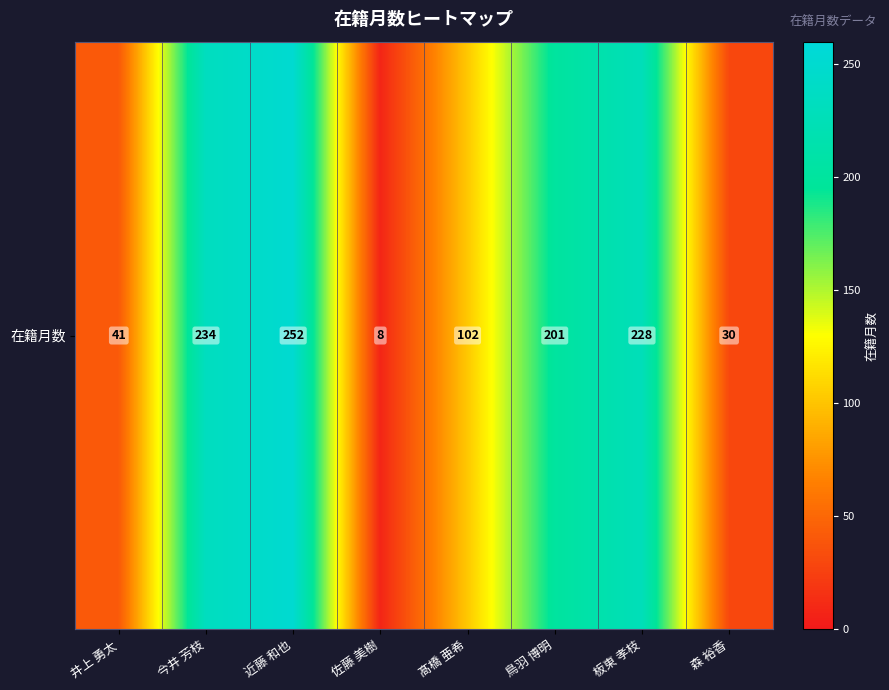

What is the change in value from 今井 芳枝 to 佐藤 美樹?

-226